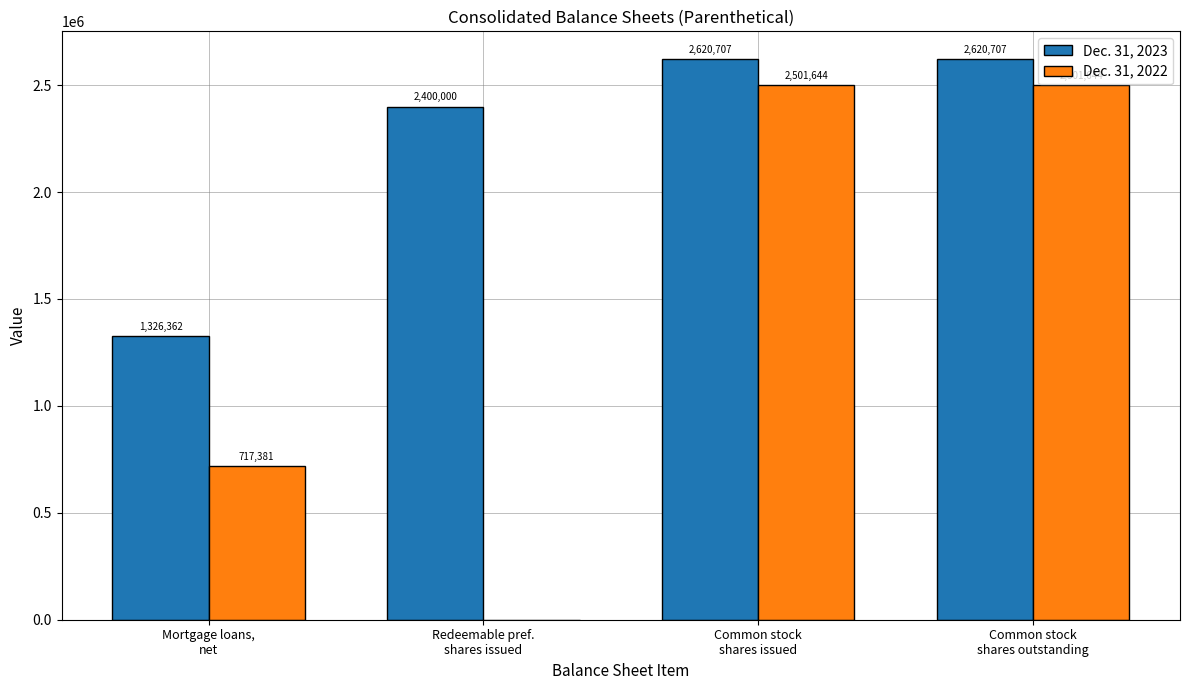

How many Dec. 31, 2023 values are between 2400000 and 2620707?

3